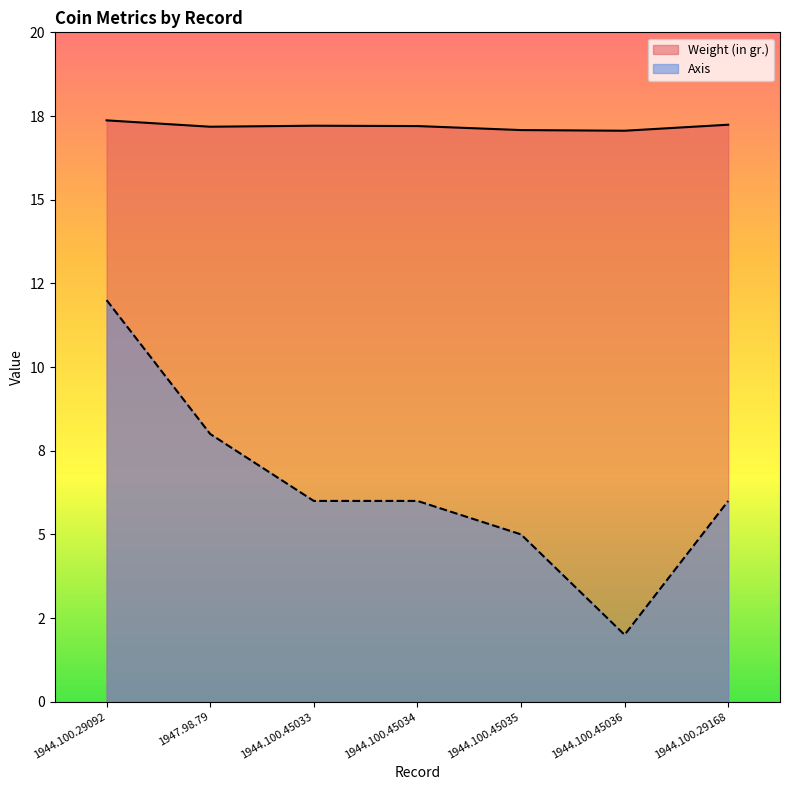

What are all the series names shown in the legend?

Weight (in gr.), Axis